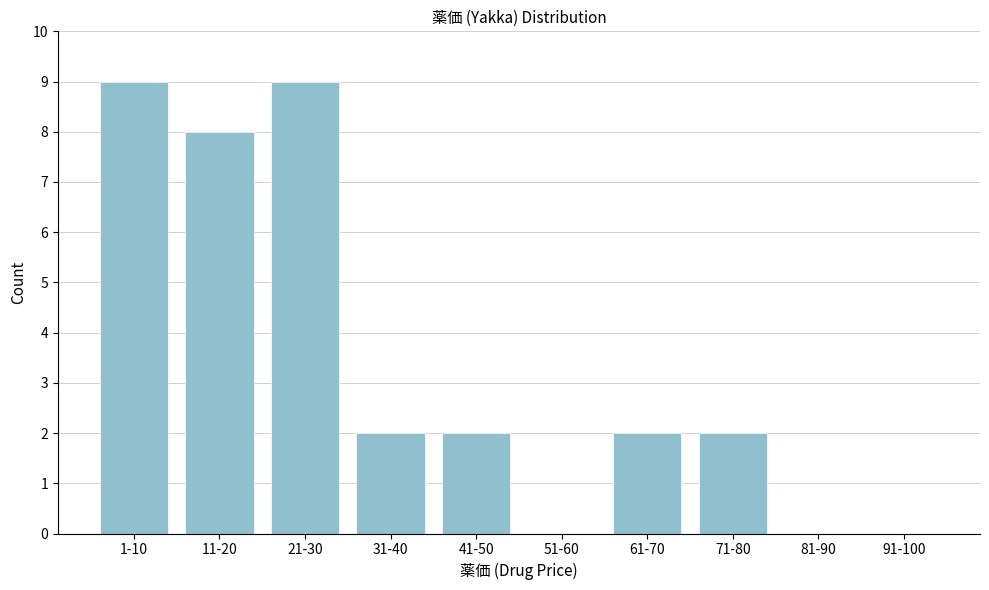

Reading left to right, what are all the values shown in this chart?

1-10=9	11-20=8	21-30=9	31-40=2	41-50=2	51-60=0	61-70=2	71-80=2	81-90=0	91-100=0